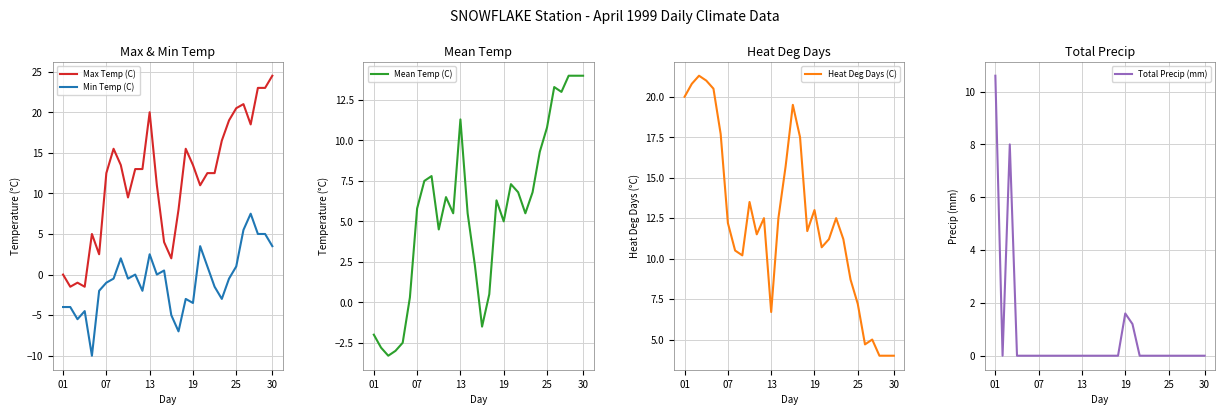

What is the difference between the Mean Temp (C) values at 8 and 16?

7.3